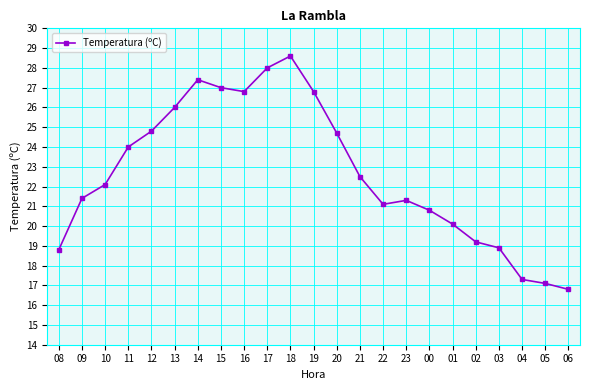

How many distinct data groups are displayed?

1